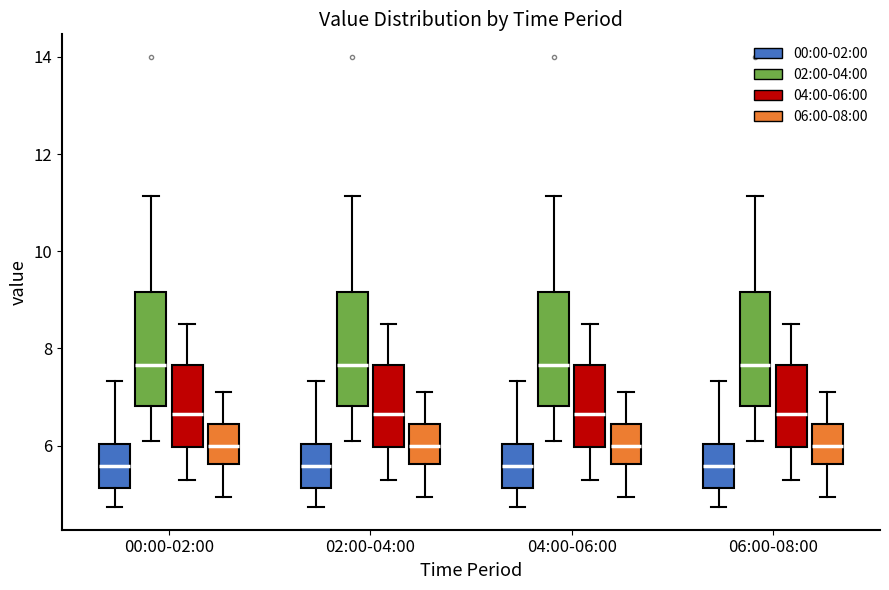

Reading left to right, read every box against the y-axis: the position of its median line, the range the box covers, and the ends of its whiskers. The values are not printed on the chart, so give them approximately, as read against the axis.

00:00-02:00 (00:00-02:00): median 5.6, box 5.2 to 6.0, whiskers 4.8 to 7.4
00:00-02:00 (02:00-04:00): median 7.6, box 6.8 to 9.2, whiskers 6.2 to 11.2
00:00-02:00 (04:00-06:00): median 6.6, box 6.0 to 7.6, whiskers 5.4 to 8.6
00:00-02:00 (06:00-08:00): median 6.0, box 5.6 to 6.4, whiskers 5.0 to 7.2
02:00-04:00 (00:00-02:00): median 5.6, box 5.2 to 6.0, whiskers 4.8 to 7.4
02:00-04:00 (02:00-04:00): median 7.6, box 6.8 to 9.2, whiskers 6.2 to 11.2
02:00-04:00 (04:00-06:00): median 6.6, box 6.0 to 7.6, whiskers 5.4 to 8.6
02:00-04:00 (06:00-08:00): median 6.0, box 5.6 to 6.4, whiskers 5.0 to 7.2
04:00-06:00 (00:00-02:00): median 5.6, box 5.2 to 6.0, whiskers 4.8 to 7.4
04:00-06:00 (02:00-04:00): median 7.6, box 6.8 to 9.2, whiskers 6.2 to 11.2
04:00-06:00 (04:00-06:00): median 6.6, box 6.0 to 7.6, whiskers 5.4 to 8.6
04:00-06:00 (06:00-08:00): median 6.0, box 5.6 to 6.4, whiskers 5.0 to 7.2
06:00-08:00 (00:00-02:00): median 5.6, box 5.2 to 6.0, whiskers 4.8 to 7.4
06:00-08:00 (02:00-04:00): median 7.6, box 6.8 to 9.2, whiskers 6.2 to 11.2
06:00-08:00 (04:00-06:00): median 6.6, box 6.0 to 7.6, whiskers 5.4 to 8.6
06:00-08:00 (06:00-08:00): median 6.0, box 5.6 to 6.4, whiskers 5.0 to 7.2